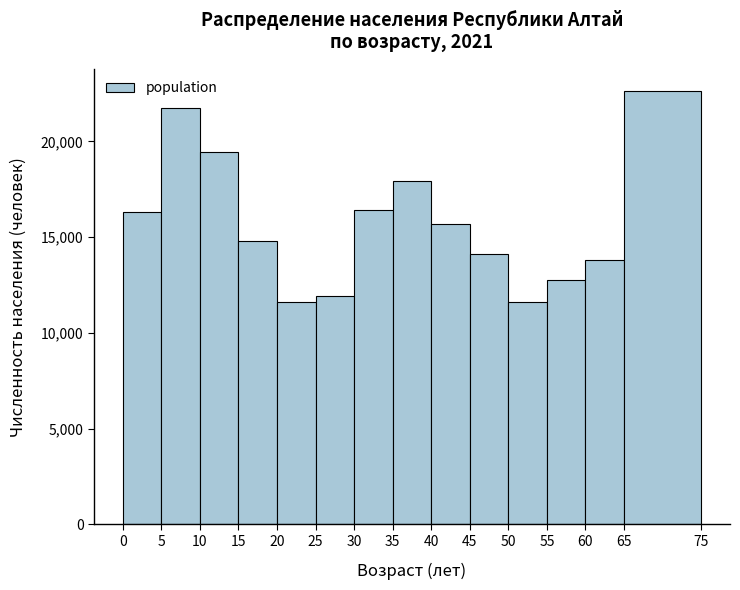

Over which range of the x-axis is the bar tallest?

65 to 75